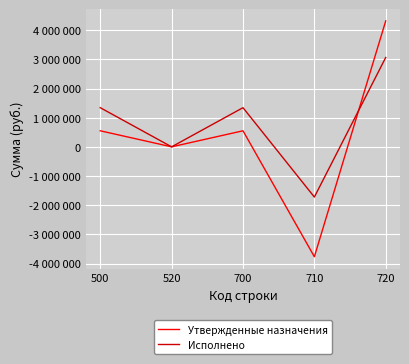

Reading left to right, extract all data points from this chart.

Утвержденные назначения: 550000.0	0.0	550000.0	-3767100.0	4317100.0
Исполнено: 1342130.8	0.0	1342130.8	-1721238.7	3063369.5